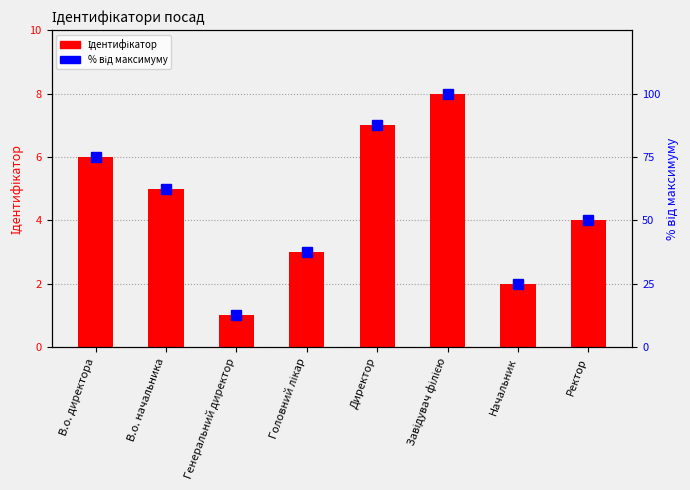

What is the difference between the maximum and minimum values in the Ідентифікатор series?

7.0